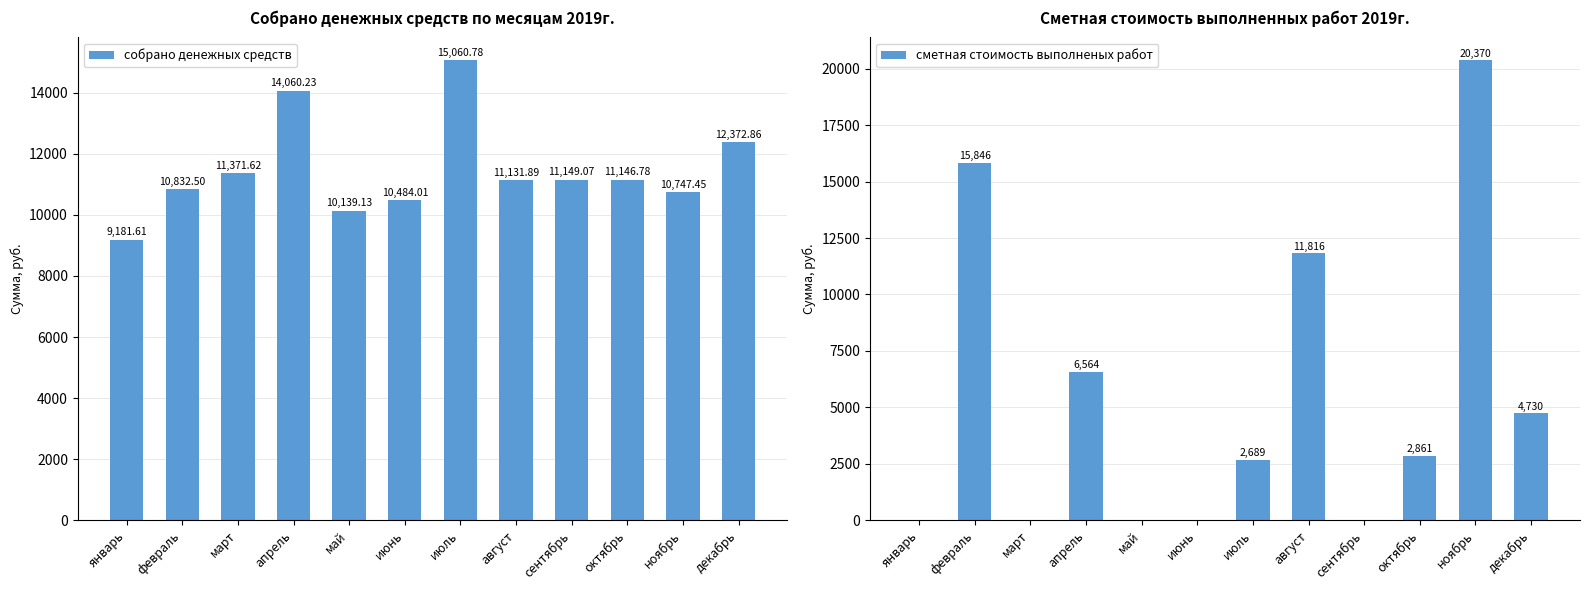

What is the label of the 2nd bar from the right?

ноябрь